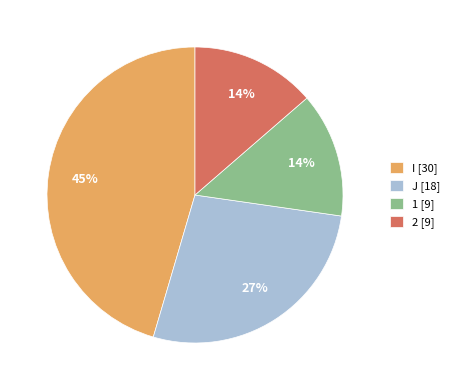

Do 2 [9] and I [30] together represent more than half of the pie?

Yes